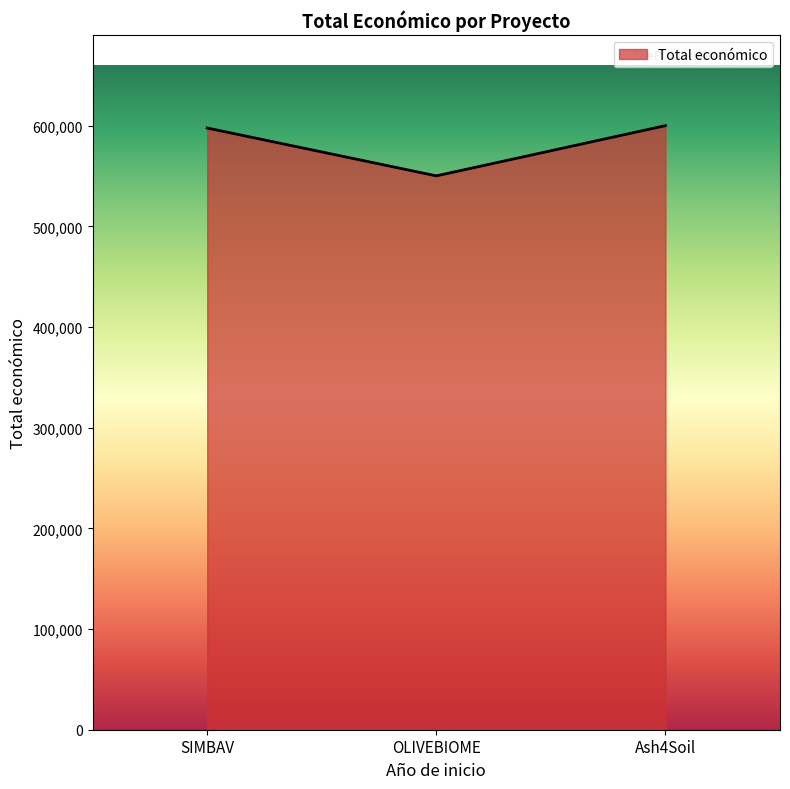

What is the smallest value displayed?

550111